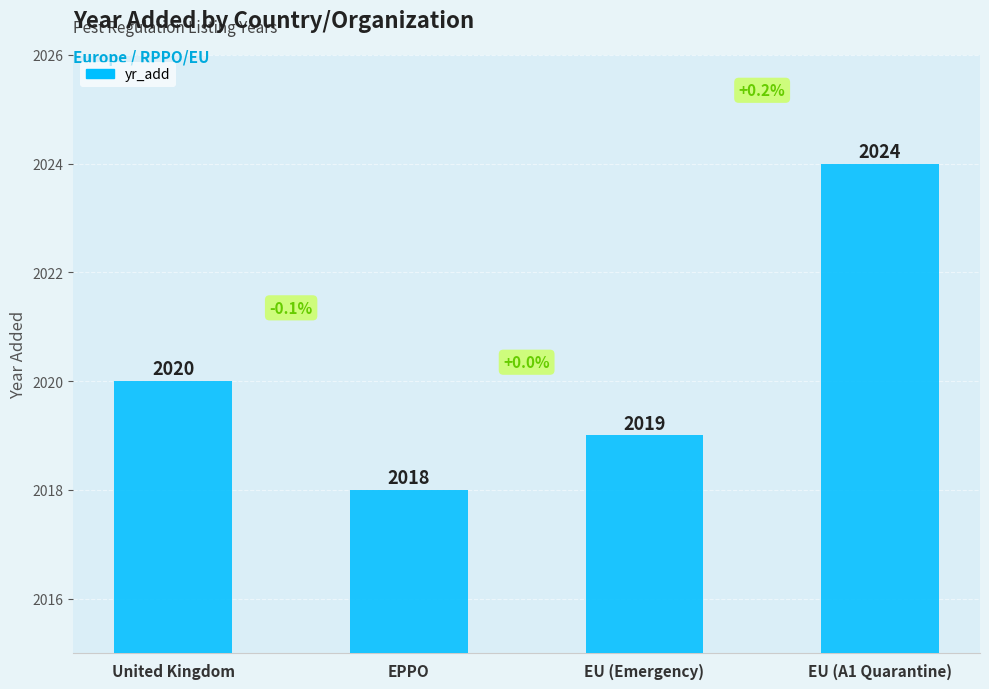

List the labels in order of value, smallest first.

EPPO, EU (Emergency), United Kingdom, EU (A1 Quarantine)